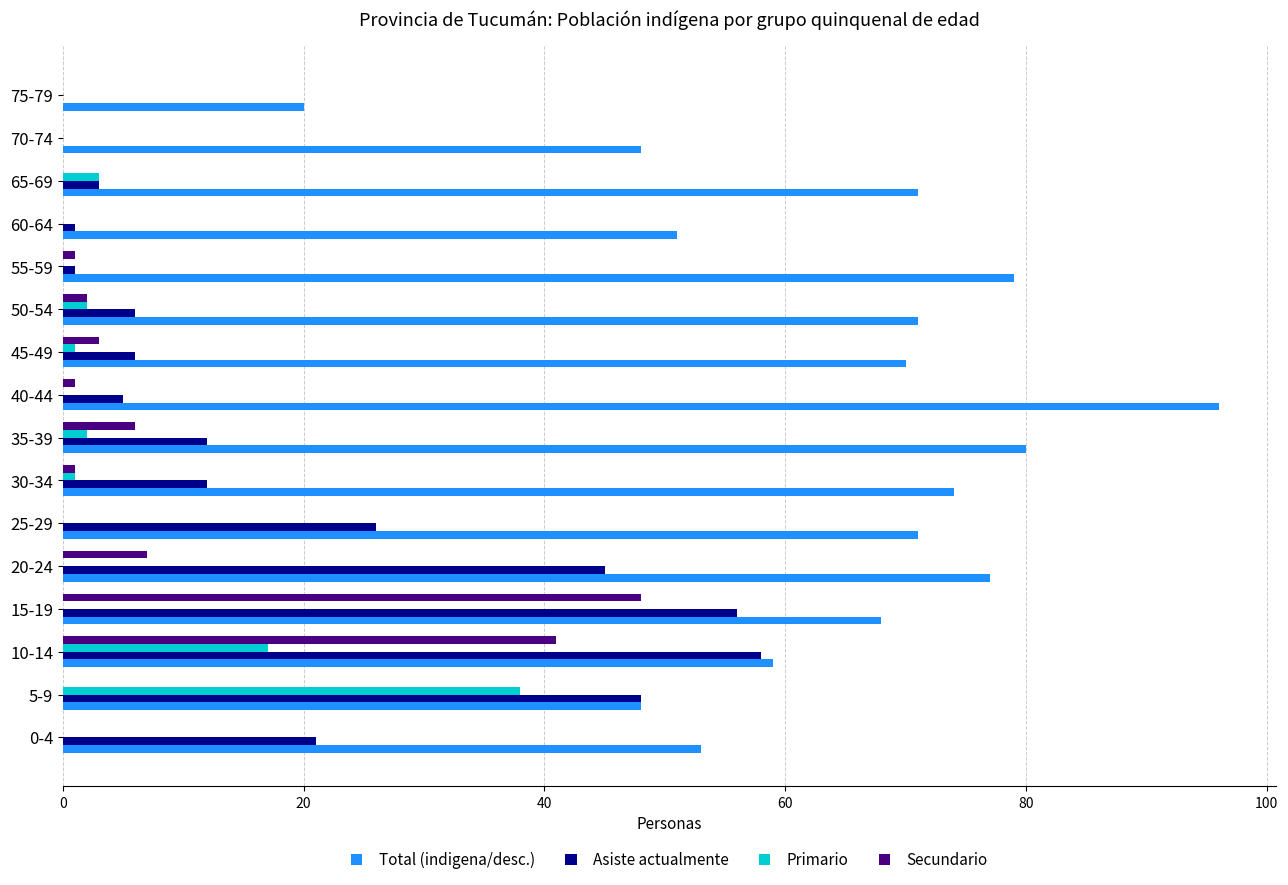

What are all the series names shown in the legend?

Total (indigena/desc.), Asiste actualmente, Primario, Secundario